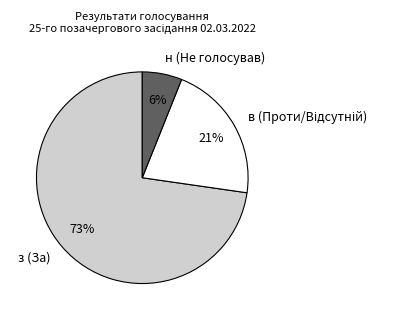

Which category has the biggest portion of the pie?

з (За)